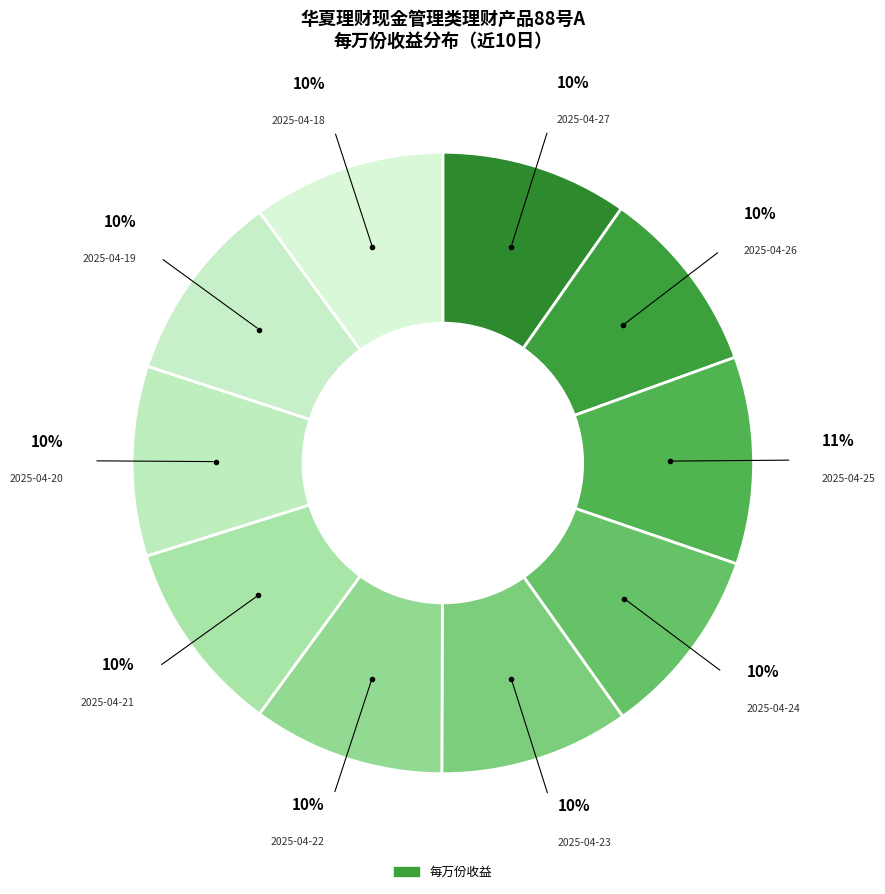

Which category has the biggest portion of the pie?

2025-04-25